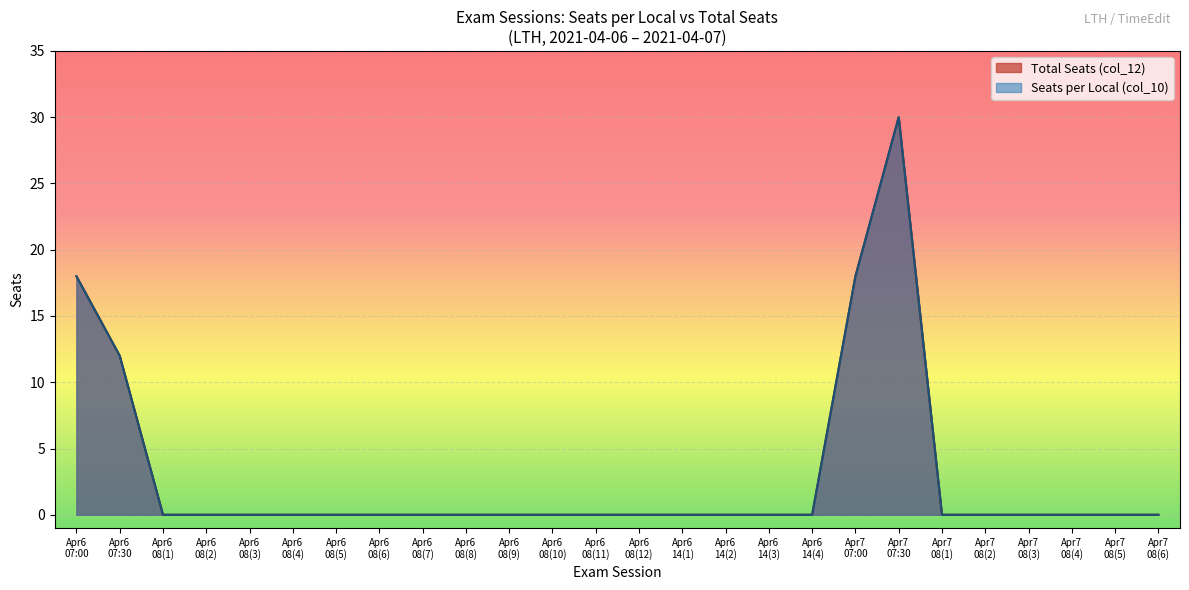

List the series in order of their overall mean, lowest first.

Total Seats, Seats per Local